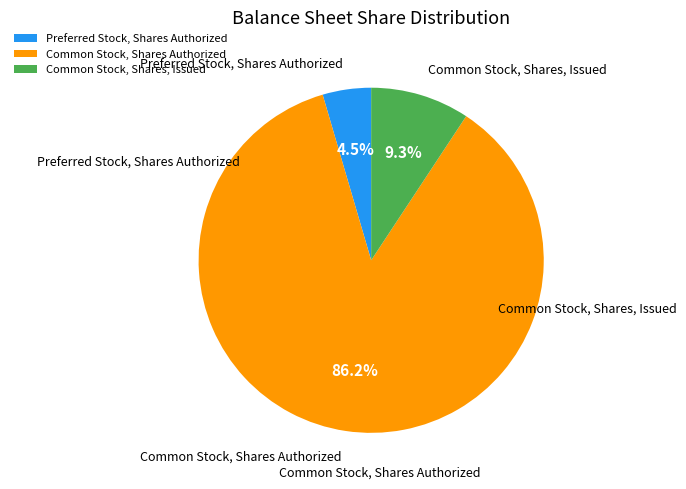

What is the smallest slice in the pie chart?

Preferred Stock, Shares Authorized